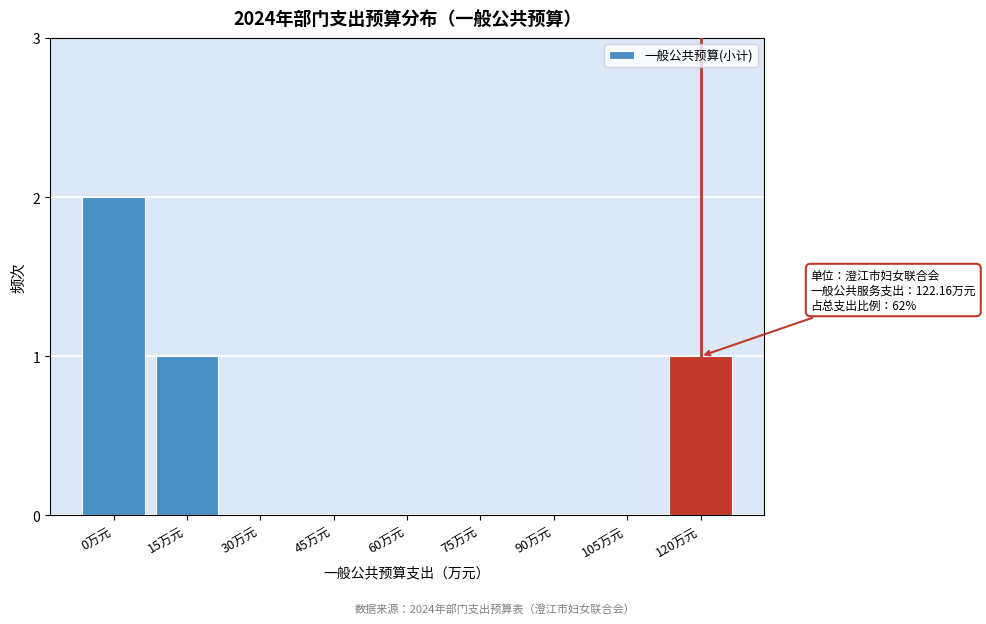

Reading right to left, list all the values displayed in this chart.

120万元=1	105万元=0	90万元=0	75万元=0	60万元=0	45万元=0	30万元=0	15万元=1	0万元=2